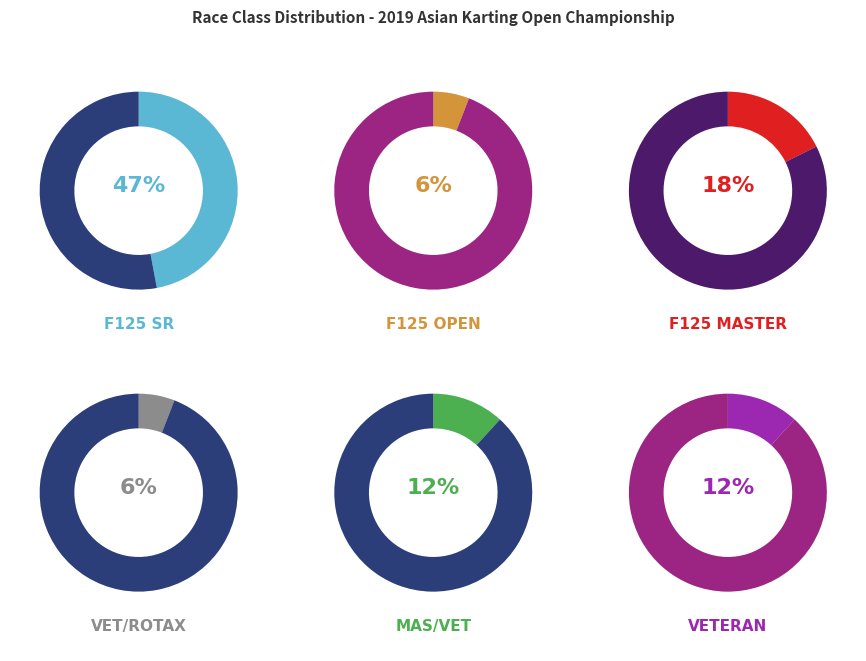

To the nearest percent, what is the average slice percentage?

17%